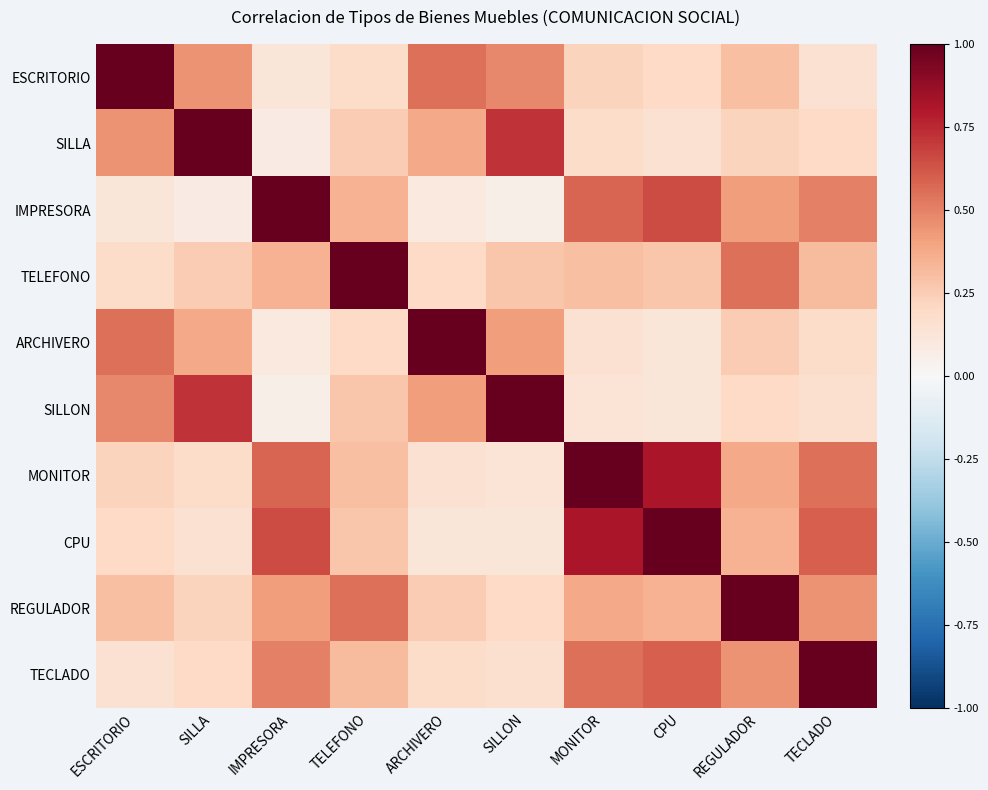

Which series has the largest total across all categories?

MONITOR